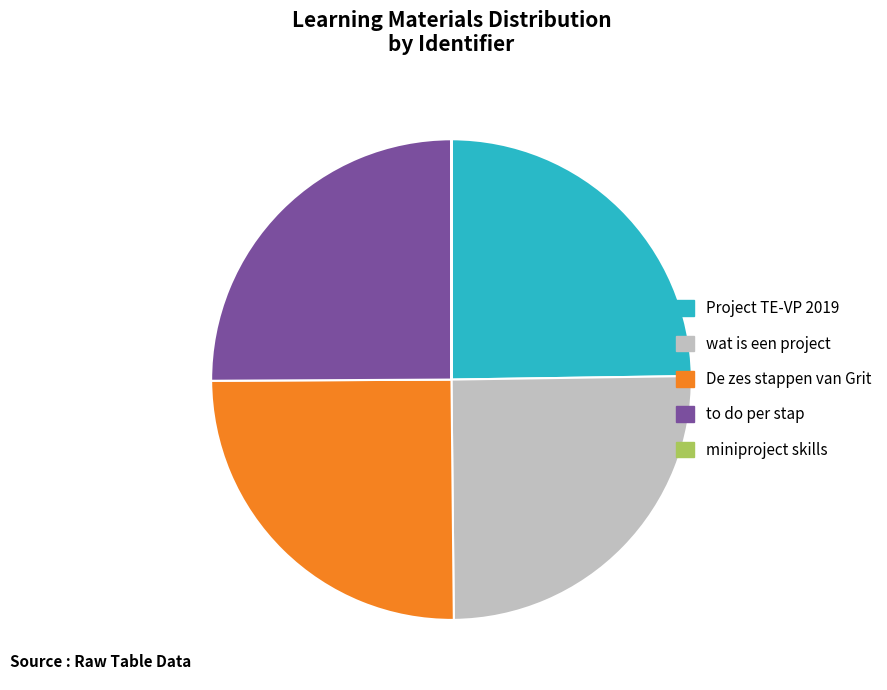

Do to do per stap and Project TE-VP 2019 together represent more than half of the pie?

No